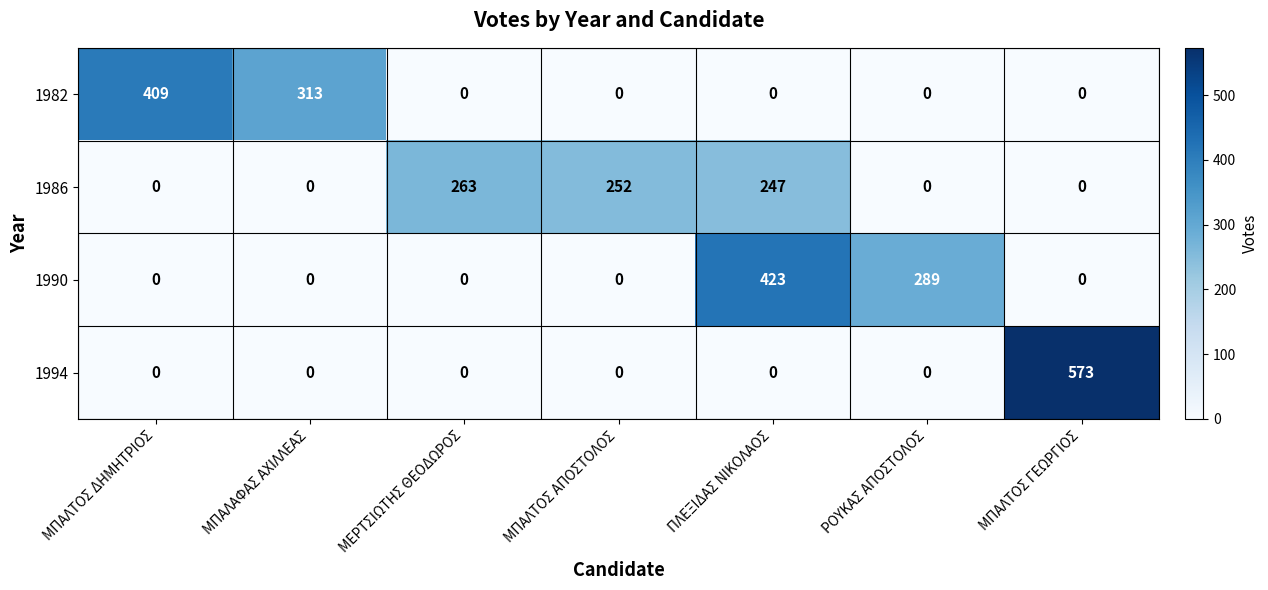

Reading right to left, transcribe all the data shown in this chart.

1982: ΜΠΑΛΤΟΣ ΓΕΩΡΓΙΟΣ=0	ΡΟΥΚΑΣ ΑΠΟΣΤΟΛΟΣ=0	ΠΛΕΞΙΔΑΣ ΝΙΚΟΛΑΟΣ=0	ΜΠΑΛΤΟΣ ΑΠΟΣΤΟΛΟΣ=0	ΜΕΡΤΣΙΩΤΗΣ ΘΕΟΔΩΡΟΣ=0	ΜΠΑΛΑΦΑΣ ΑΧΙΛΛΕΑΣ=313	ΜΠΑΛΤΟΣ ΔΗΜΗΤΡΙΟΣ=409
1986: ΜΠΑΛΤΟΣ ΓΕΩΡΓΙΟΣ=0	ΡΟΥΚΑΣ ΑΠΟΣΤΟΛΟΣ=0	ΠΛΕΞΙΔΑΣ ΝΙΚΟΛΑΟΣ=247	ΜΠΑΛΤΟΣ ΑΠΟΣΤΟΛΟΣ=252	ΜΕΡΤΣΙΩΤΗΣ ΘΕΟΔΩΡΟΣ=263	ΜΠΑΛΑΦΑΣ ΑΧΙΛΛΕΑΣ=0	ΜΠΑΛΤΟΣ ΔΗΜΗΤΡΙΟΣ=0
1990: ΜΠΑΛΤΟΣ ΓΕΩΡΓΙΟΣ=0	ΡΟΥΚΑΣ ΑΠΟΣΤΟΛΟΣ=289	ΠΛΕΞΙΔΑΣ ΝΙΚΟΛΑΟΣ=423	ΜΠΑΛΤΟΣ ΑΠΟΣΤΟΛΟΣ=0	ΜΕΡΤΣΙΩΤΗΣ ΘΕΟΔΩΡΟΣ=0	ΜΠΑΛΑΦΑΣ ΑΧΙΛΛΕΑΣ=0	ΜΠΑΛΤΟΣ ΔΗΜΗΤΡΙΟΣ=0
1994: ΜΠΑΛΤΟΣ ΓΕΩΡΓΙΟΣ=573	ΡΟΥΚΑΣ ΑΠΟΣΤΟΛΟΣ=0	ΠΛΕΞΙΔΑΣ ΝΙΚΟΛΑΟΣ=0	ΜΠΑΛΤΟΣ ΑΠΟΣΤΟΛΟΣ=0	ΜΕΡΤΣΙΩΤΗΣ ΘΕΟΔΩΡΟΣ=0	ΜΠΑΛΑΦΑΣ ΑΧΙΛΛΕΑΣ=0	ΜΠΑΛΤΟΣ ΔΗΜΗΤΡΙΟΣ=0